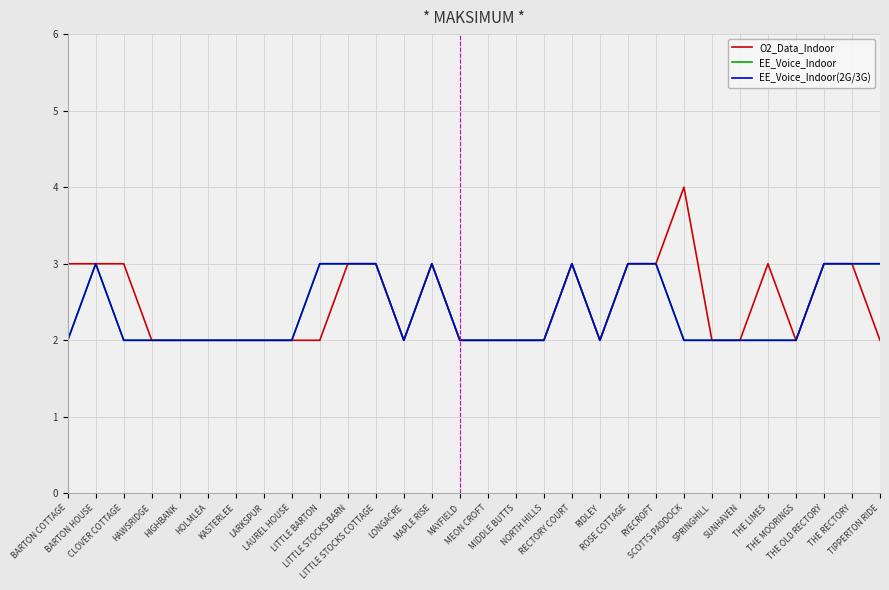

What is the label of the 25th point from the left?

SUNHAVEN